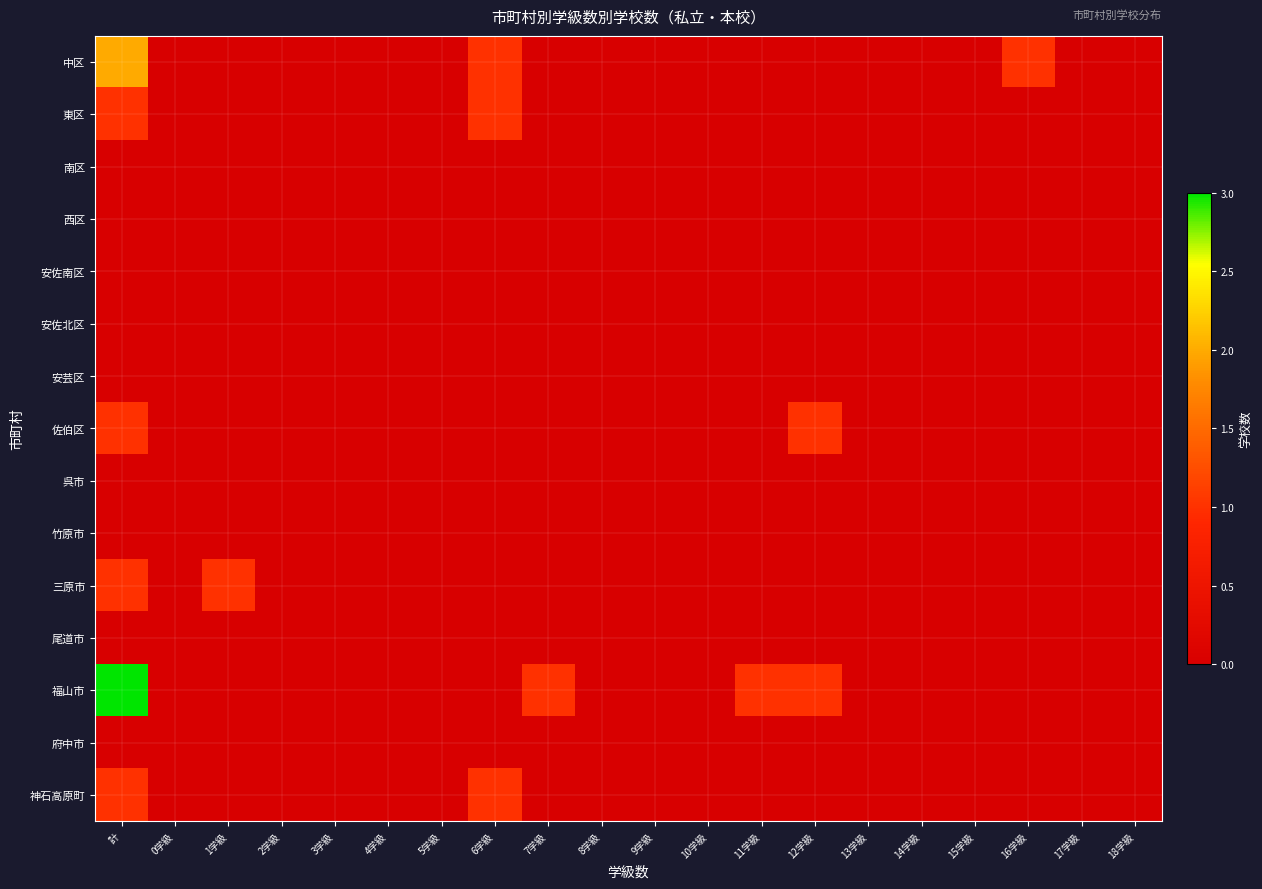

Reading left to right, what are all the values shown in this chart?

中区: 計=2	0学級=0	1学級=0	2学級=0	3学級=0	4学級=0	5学級=0	6学級=1	7学級=0	8学級=0	9学級=0	10学級=0	11学級=0	12学級=0	13学級=0	14学級=0	15学級=0	16学級=1	17学級=0	18学級=0
東区: 計=1	0学級=0	1学級=0	2学級=0	3学級=0	4学級=0	5学級=0	6学級=1	7学級=0	8学級=0	9学級=0	10学級=0	11学級=0	12学級=0	13学級=0	14学級=0	15学級=0	16学級=0	17学級=0	18学級=0
南区: 計=0	0学級=0	1学級=0	2学級=0	3学級=0	4学級=0	5学級=0	6学級=0	7学級=0	8学級=0	9学級=0	10学級=0	11学級=0	12学級=0	13学級=0	14学級=0	15学級=0	16学級=0	17学級=0	18学級=0
西区: 計=0	0学級=0	1学級=0	2学級=0	3学級=0	4学級=0	5学級=0	6学級=0	7学級=0	8学級=0	9学級=0	10学級=0	11学級=0	12学級=0	13学級=0	14学級=0	15学級=0	16学級=0	17学級=0	18学級=0
安佐南区: 計=0	0学級=0	1学級=0	2学級=0	3学級=0	4学級=0	5学級=0	6学級=0	7学級=0	8学級=0	9学級=0	10学級=0	11学級=0	12学級=0	13学級=0	14学級=0	15学級=0	16学級=0	17学級=0	18学級=0
安佐北区: 計=0	0学級=0	1学級=0	2学級=0	3学級=0	4学級=0	5学級=0	6学級=0	7学級=0	8学級=0	9学級=0	10学級=0	11学級=0	12学級=0	13学級=0	14学級=0	15学級=0	16学級=0	17学級=0	18学級=0
安芸区: 計=0	0学級=0	1学級=0	2学級=0	3学級=0	4学級=0	5学級=0	6学級=0	7学級=0	8学級=0	9学級=0	10学級=0	11学級=0	12学級=0	13学級=0	14学級=0	15学級=0	16学級=0	17学級=0	18学級=0
佐伯区: 計=1	0学級=0	1学級=0	2学級=0	3学級=0	4学級=0	5学級=0	6学級=0	7学級=0	8学級=0	9学級=0	10学級=0	11学級=0	12学級=1	13学級=0	14学級=0	15学級=0	16学級=0	17学級=0	18学級=0
呉市: 計=0	0学級=0	1学級=0	2学級=0	3学級=0	4学級=0	5学級=0	6学級=0	7学級=0	8学級=0	9学級=0	10学級=0	11学級=0	12学級=0	13学級=0	14学級=0	15学級=0	16学級=0	17学級=0	18学級=0
竹原市: 計=0	0学級=0	1学級=0	2学級=0	3学級=0	4学級=0	5学級=0	6学級=0	7学級=0	8学級=0	9学級=0	10学級=0	11学級=0	12学級=0	13学級=0	14学級=0	15学級=0	16学級=0	17学級=0	18学級=0
三原市: 計=1	0学級=0	1学級=1	2学級=0	3学級=0	4学級=0	5学級=0	6学級=0	7学級=0	8学級=0	9学級=0	10学級=0	11学級=0	12学級=0	13学級=0	14学級=0	15学級=0	16学級=0	17学級=0	18学級=0
尾道市: 計=0	0学級=0	1学級=0	2学級=0	3学級=0	4学級=0	5学級=0	6学級=0	7学級=0	8学級=0	9学級=0	10学級=0	11学級=0	12学級=0	13学級=0	14学級=0	15学級=0	16学級=0	17学級=0	18学級=0
福山市: 計=3	0学級=0	1学級=0	2学級=0	3学級=0	4学級=0	5学級=0	6学級=0	7学級=1	8学級=0	9学級=0	10学級=0	11学級=1	12学級=1	13学級=0	14学級=0	15学級=0	16学級=0	17学級=0	18学級=0
府中市: 計=0	0学級=0	1学級=0	2学級=0	3学級=0	4学級=0	5学級=0	6学級=0	7学級=0	8学級=0	9学級=0	10学級=0	11学級=0	12学級=0	13学級=0	14学級=0	15学級=0	16学級=0	17学級=0	18学級=0
神石高原町: 計=1	0学級=0	1学級=0	2学級=0	3学級=0	4学級=0	5学級=0	6学級=1	7学級=0	8学級=0	9学級=0	10学級=0	11学級=0	12学級=0	13学級=0	14学級=0	15学級=0	16学級=0	17学級=0	18学級=0